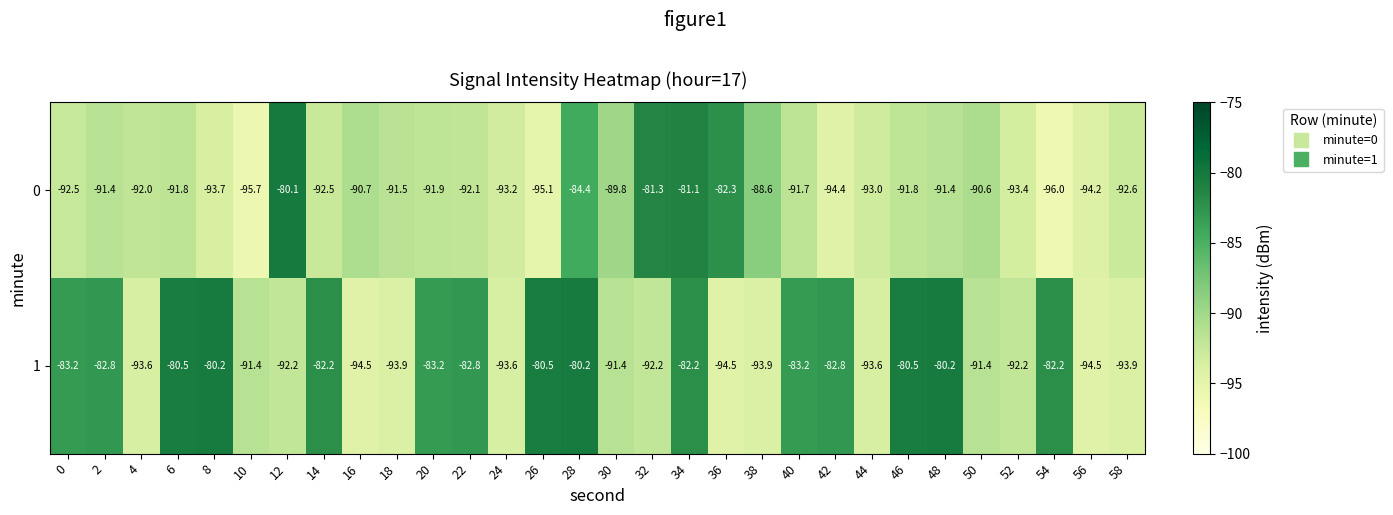

How many data points does each series have?

30